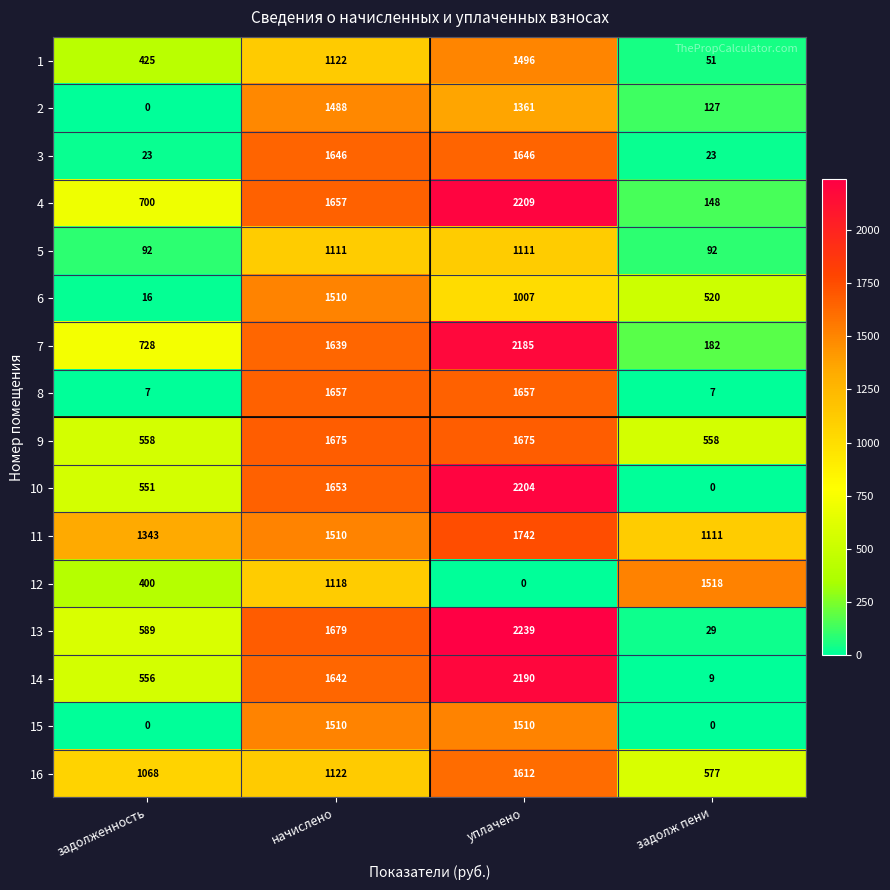

Which series has the widest spread of values?

13